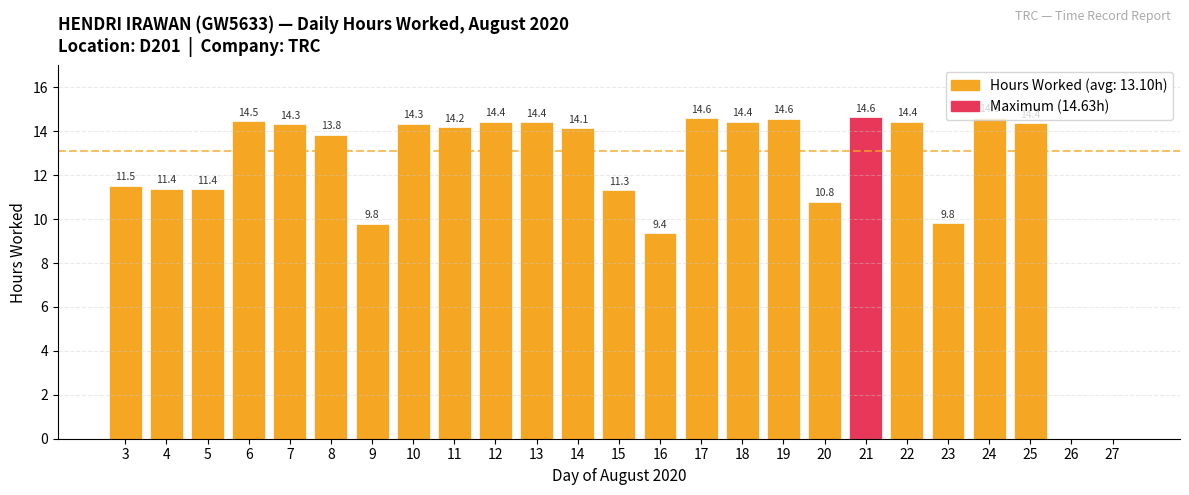

At which label is the value closest to 7?

16